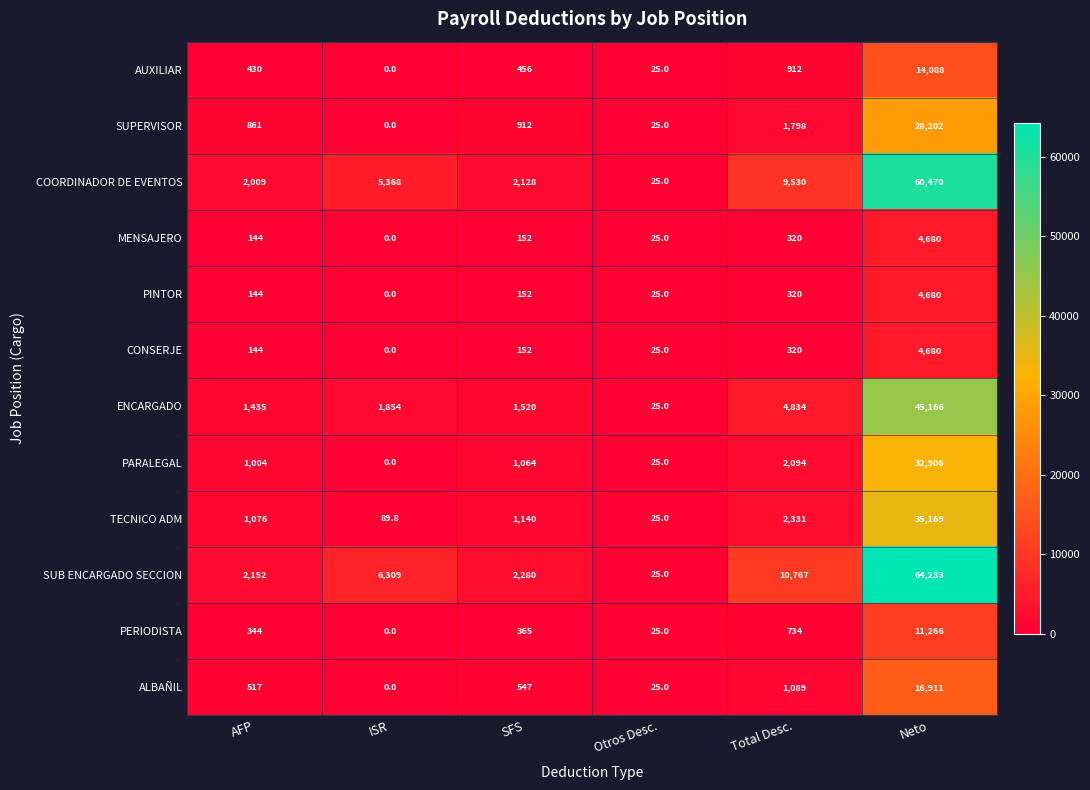

Which category has the highest value across all series?

Neto